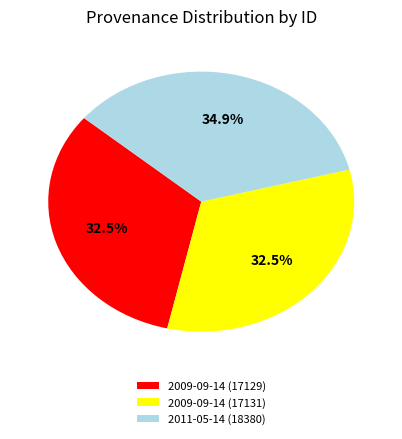

How many slices are in this pie chart?

3